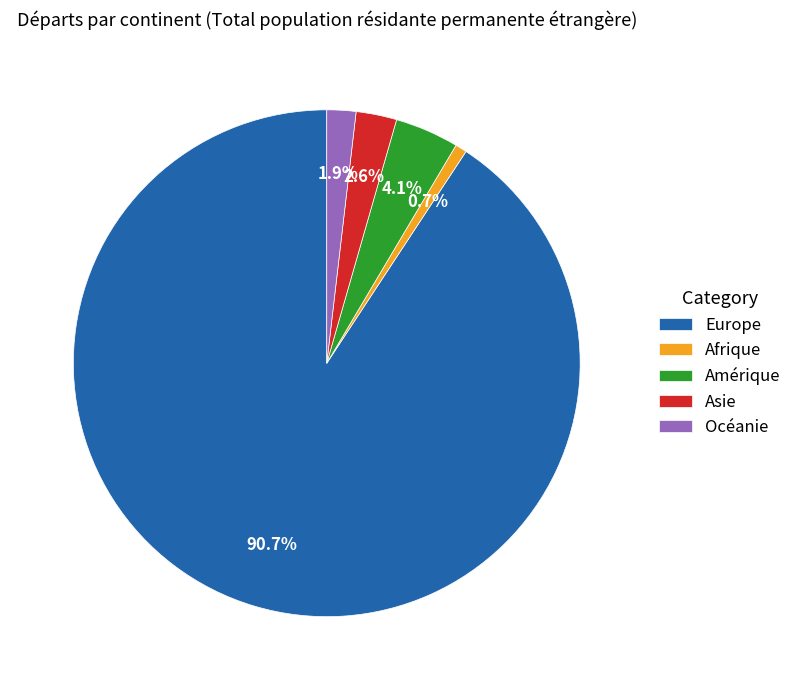

To the nearest percent, what is the difference between the Asie and Europe slice percentages?

88%